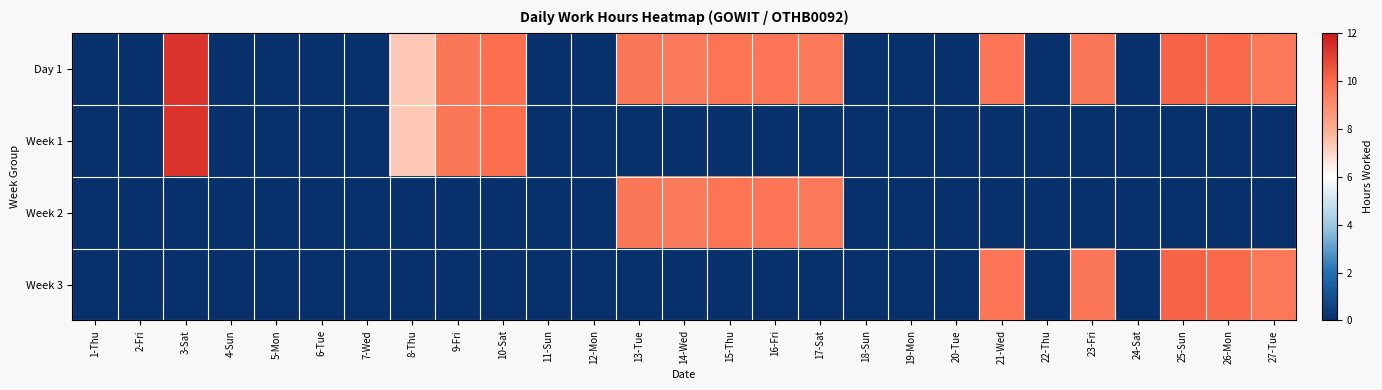

How many data points does each series have?

27